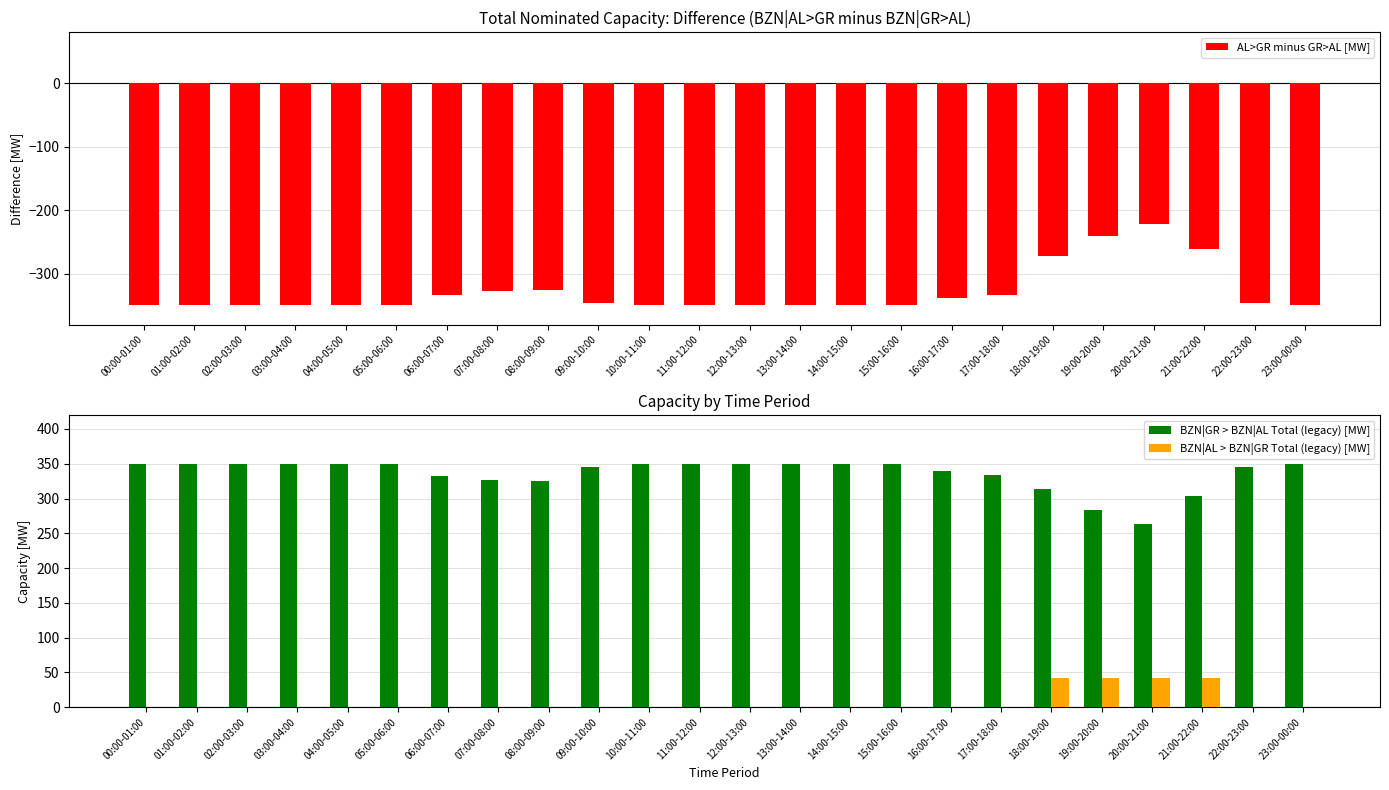

What is the label of the 19th bar from the right?

05:00-06:00